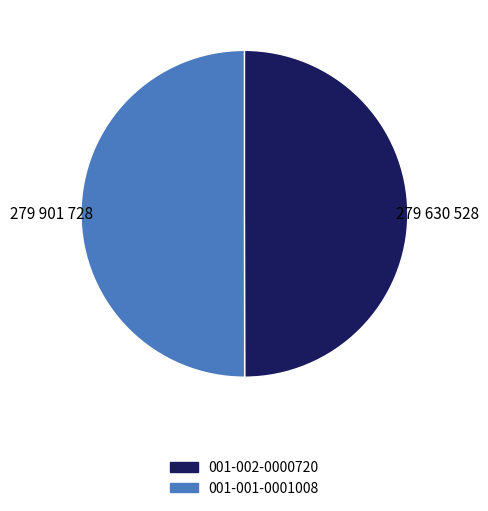

Do 001-001-0001008 and 001-002-0000720 together represent more than half of the pie?

Yes